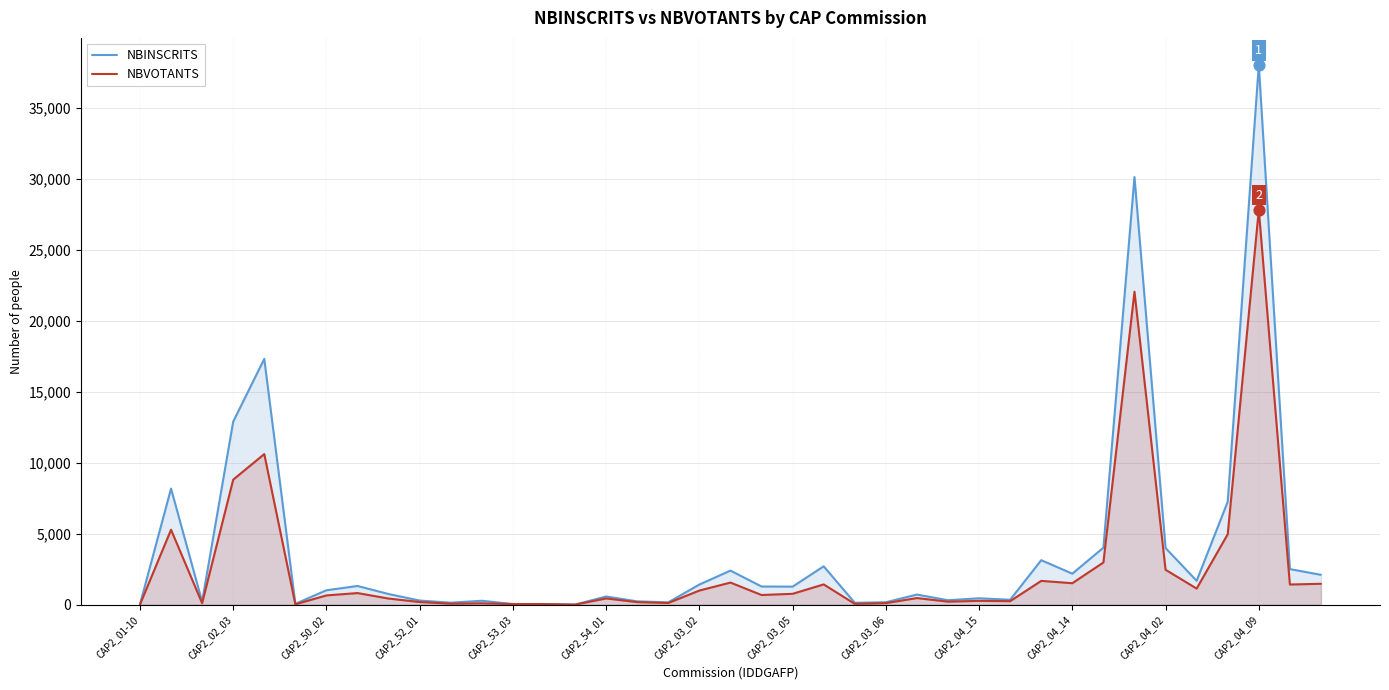

Which series reaches the minimum Y coordinate?

NBVOTANTS